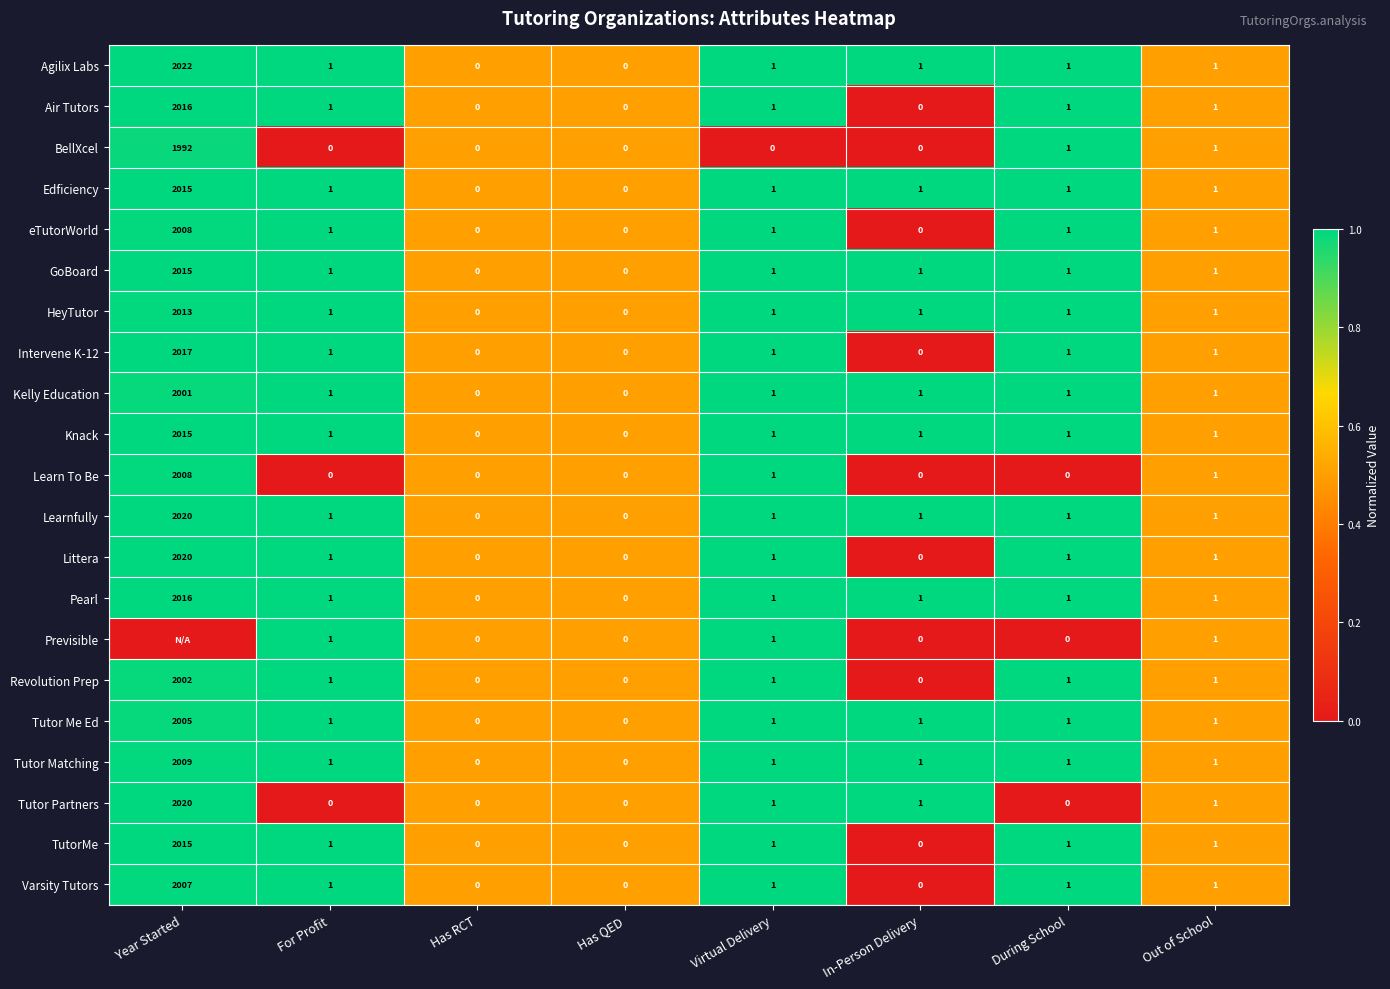

At which label does Varsity Tutors first exceed 1?

Year Started